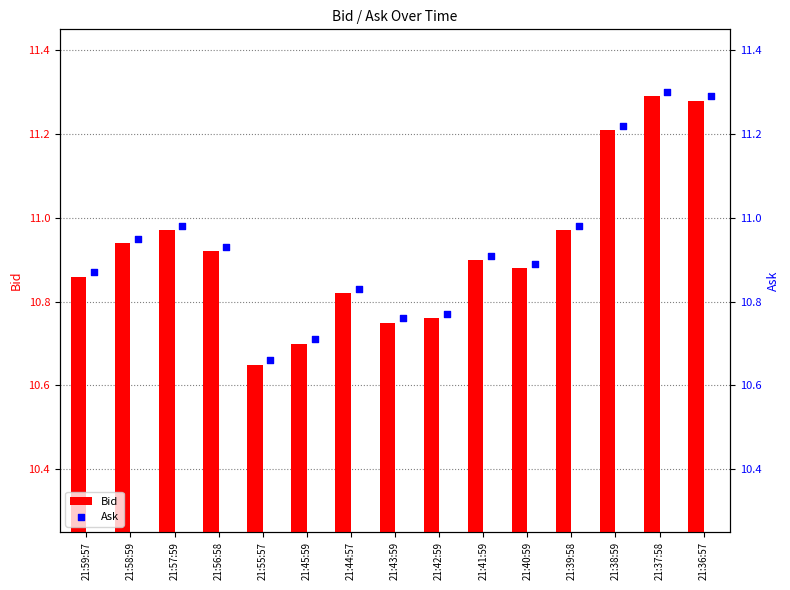

Which series has the largest total across all categories?

Ask